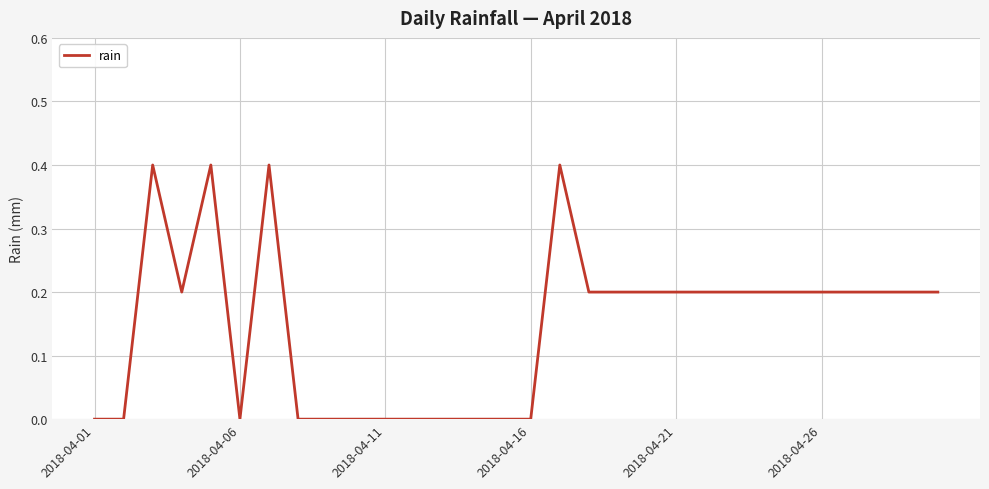

What is the maximum value shown in the chart?

0.4